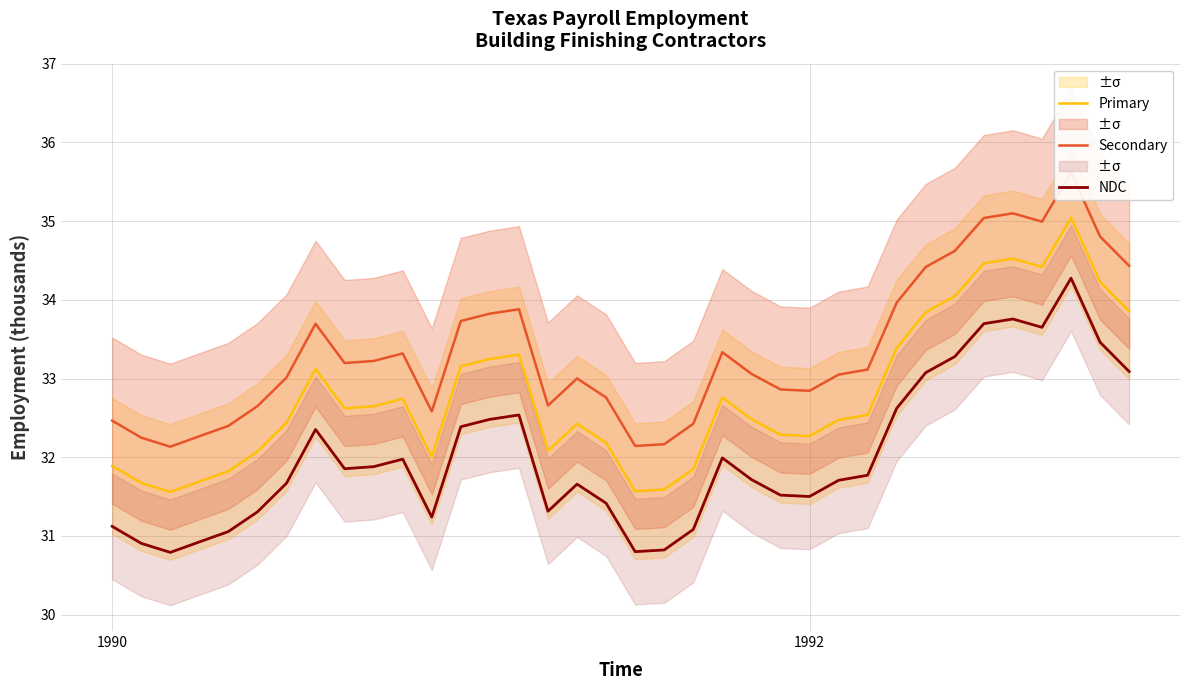

Rank the series by their maximum value, from lowest to highest.

NDC, Primary, Secondary